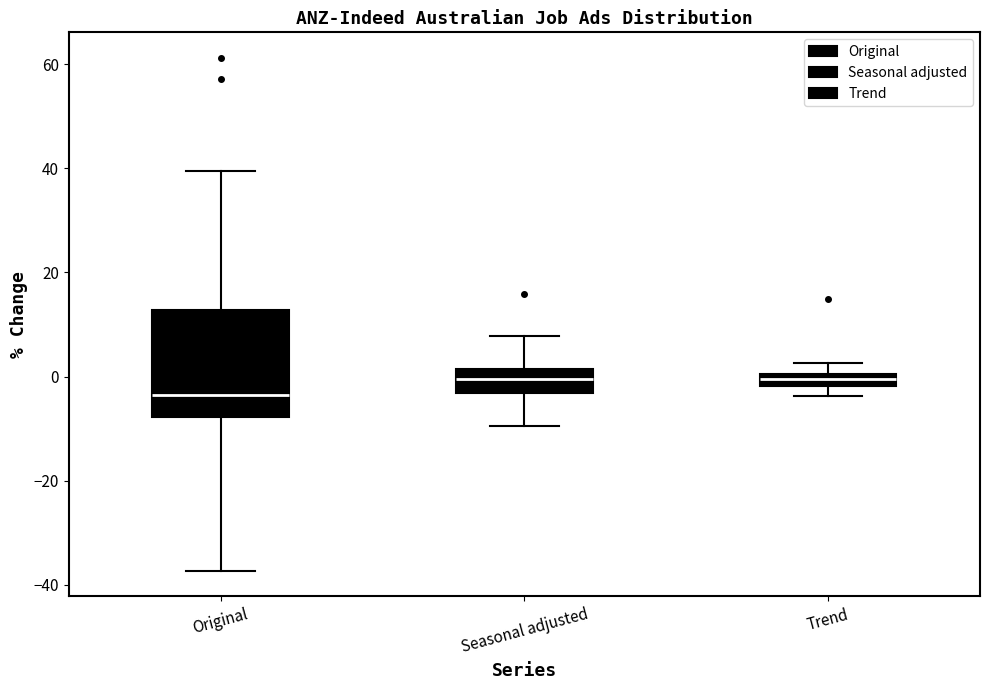

Where does the upper whisker of the box for Trend end on the y-axis? The values are not printed on the chart, so give them approximately, as read against the axis.

2